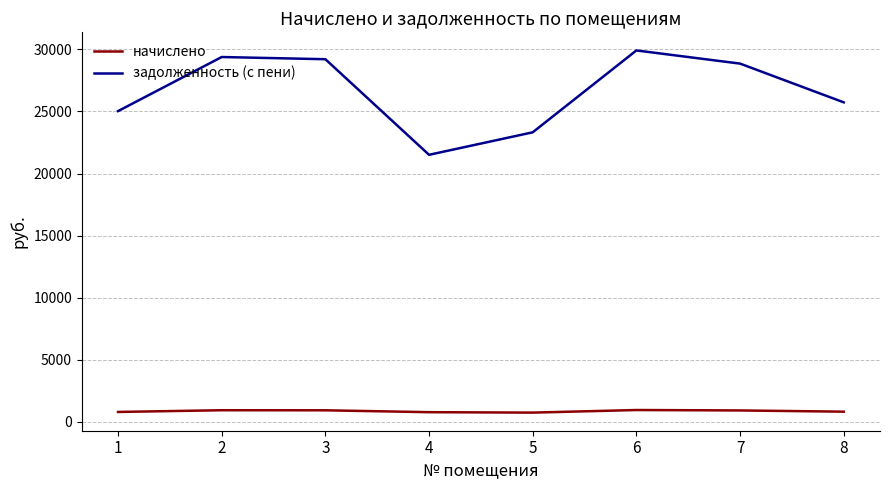

Does the chart have visible grid lines?

Yes